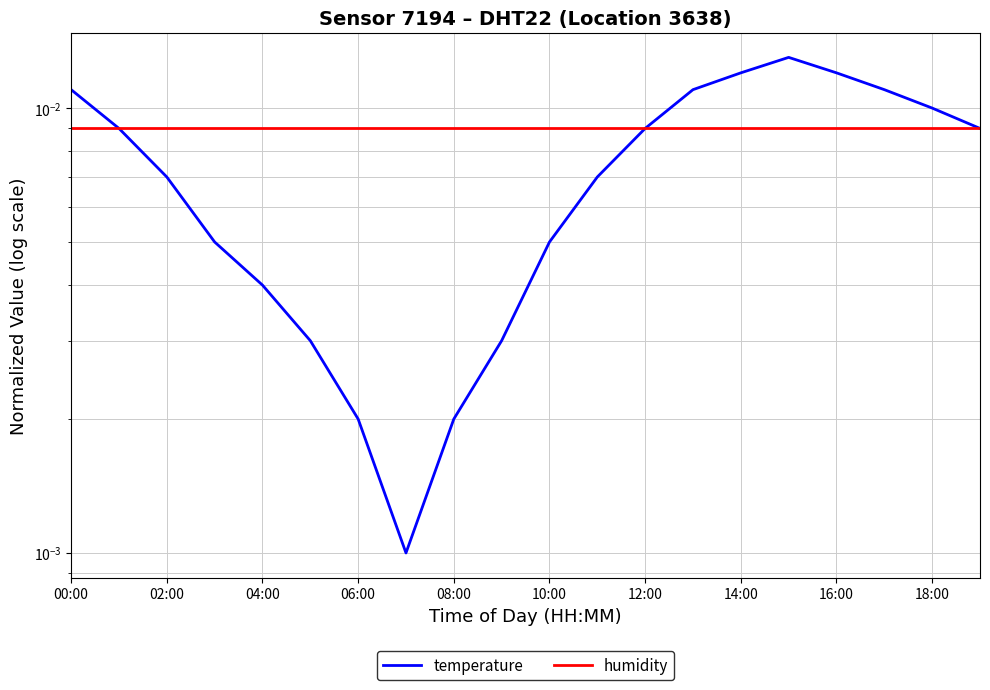

Which series has the largest total across all categories?

humidity